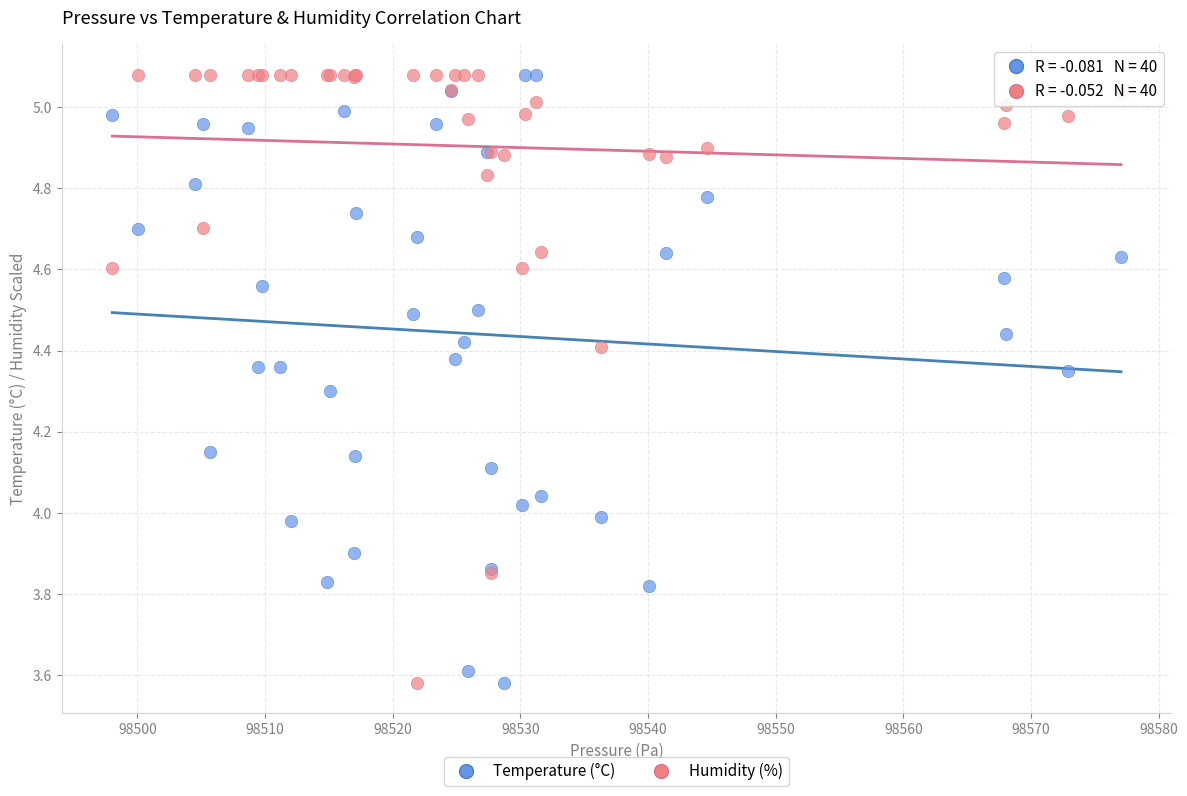

What is the X range (max minus min) for the scatter plot?

79.0